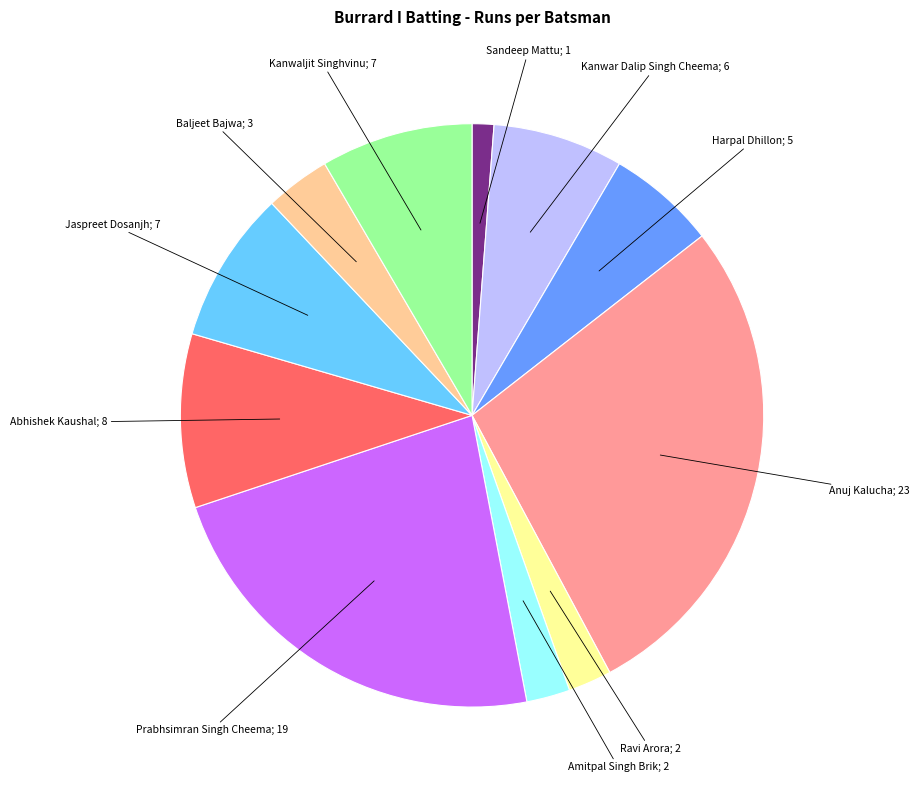

Does any single category account for the majority?

No